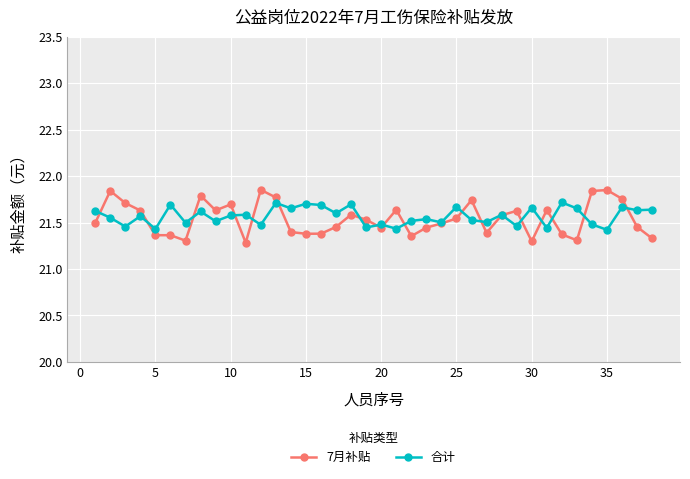

Which series has the largest range (max minus min)?

7月补贴